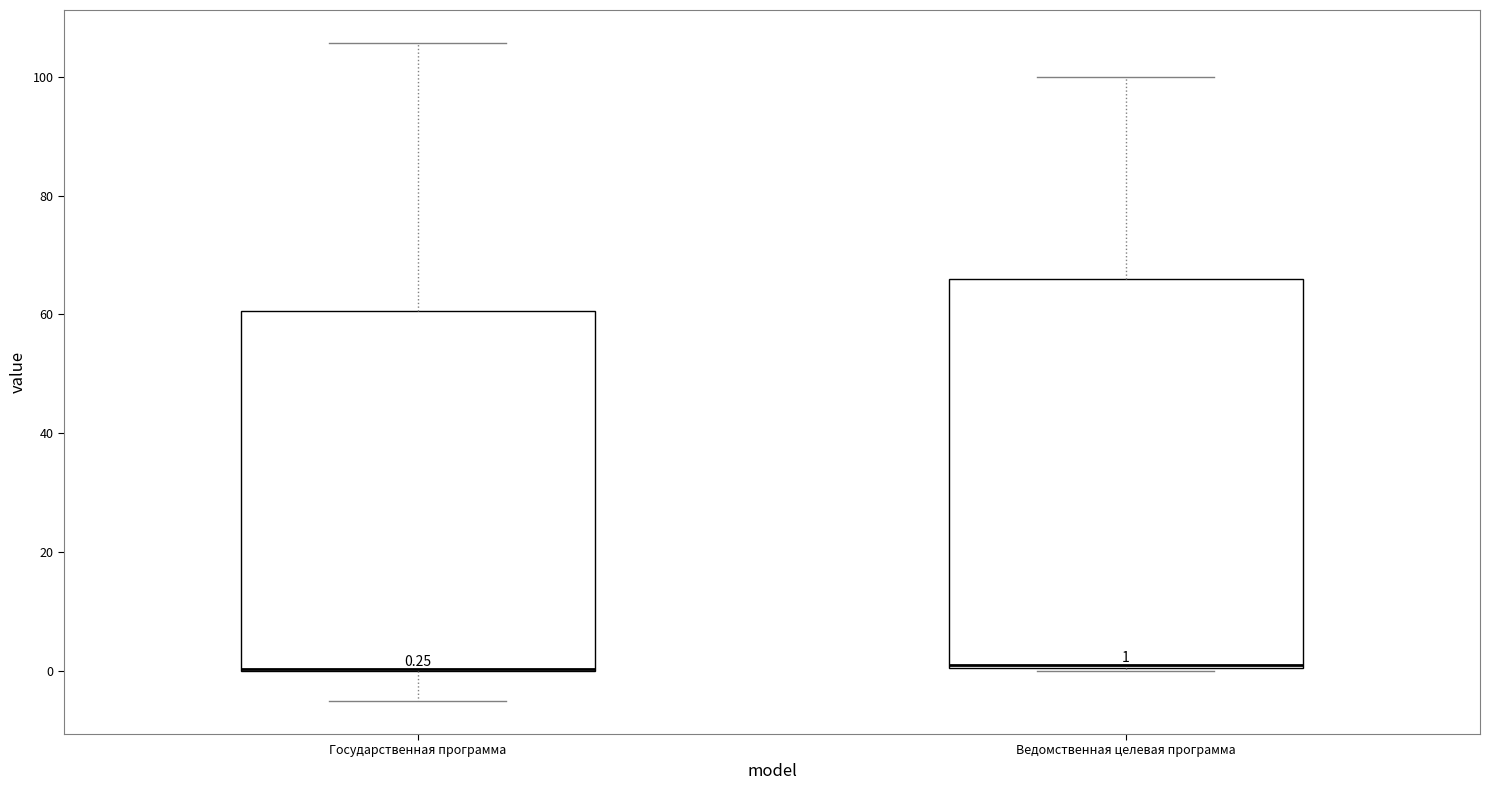

Which box is the tallest, from its lower edge to its upper edge?

Ведомственная целевая программа